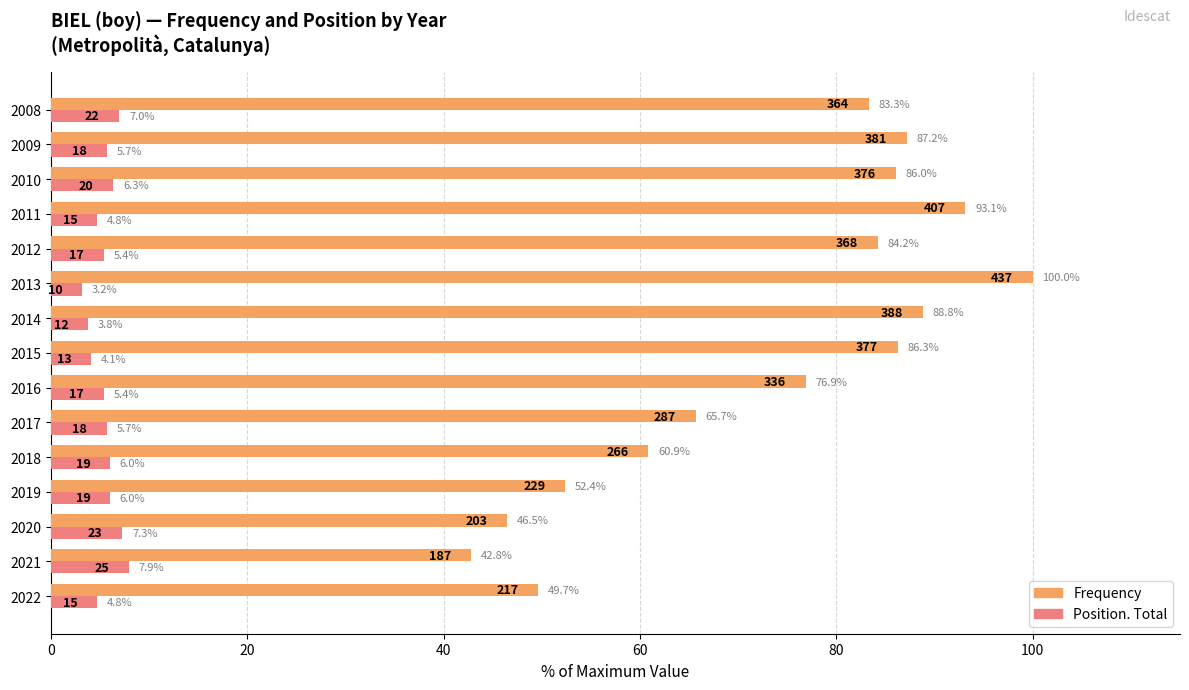

What are all the series names shown in the legend?

Frequency, Position. Total